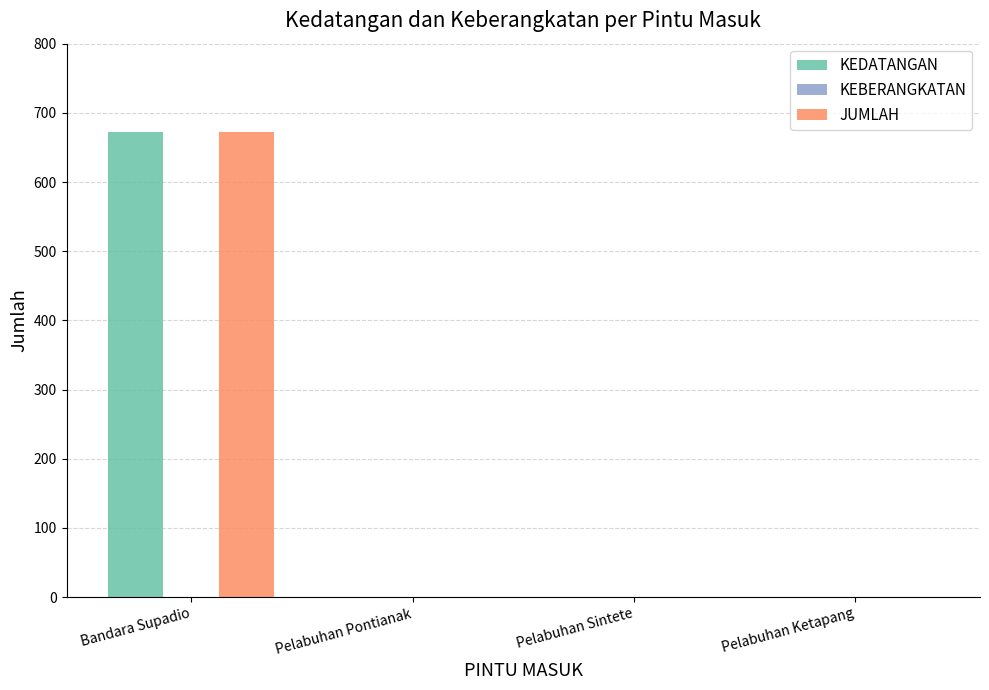

The JUMLAH series shows -340 at Pelabuhan Sintete. True or false?

False